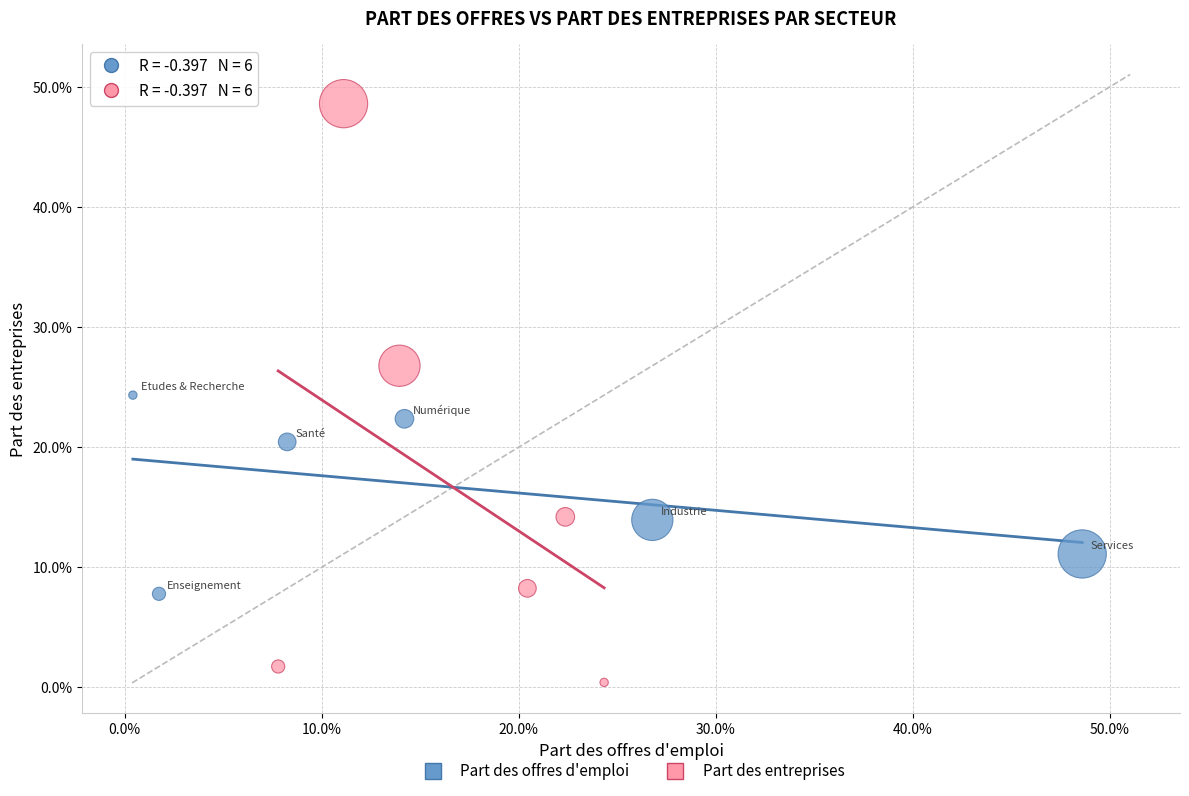

Which series reaches the maximum Y coordinate?

Part des entreprises